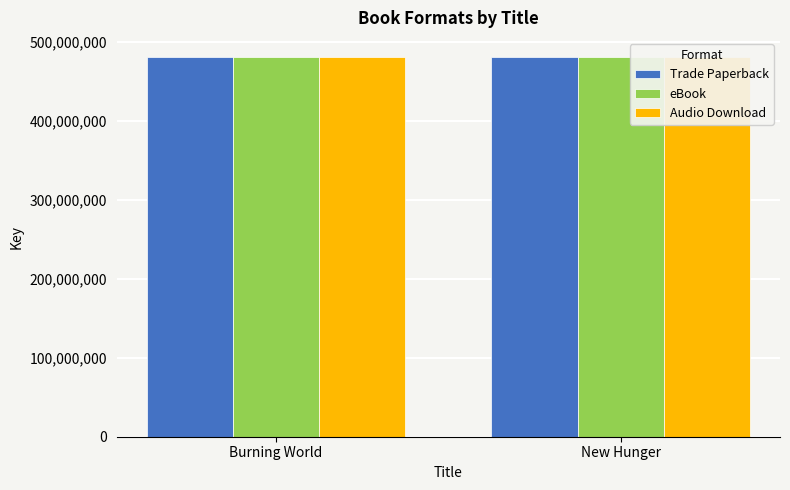

Reading left to right, extract all data points from this chart.

Trade Paperback: Burning World=481508511	New Hunger=481506699
eBook: Burning World=481508511	New Hunger=481506699
Audio Download: Burning World=481508511	New Hunger=481506699